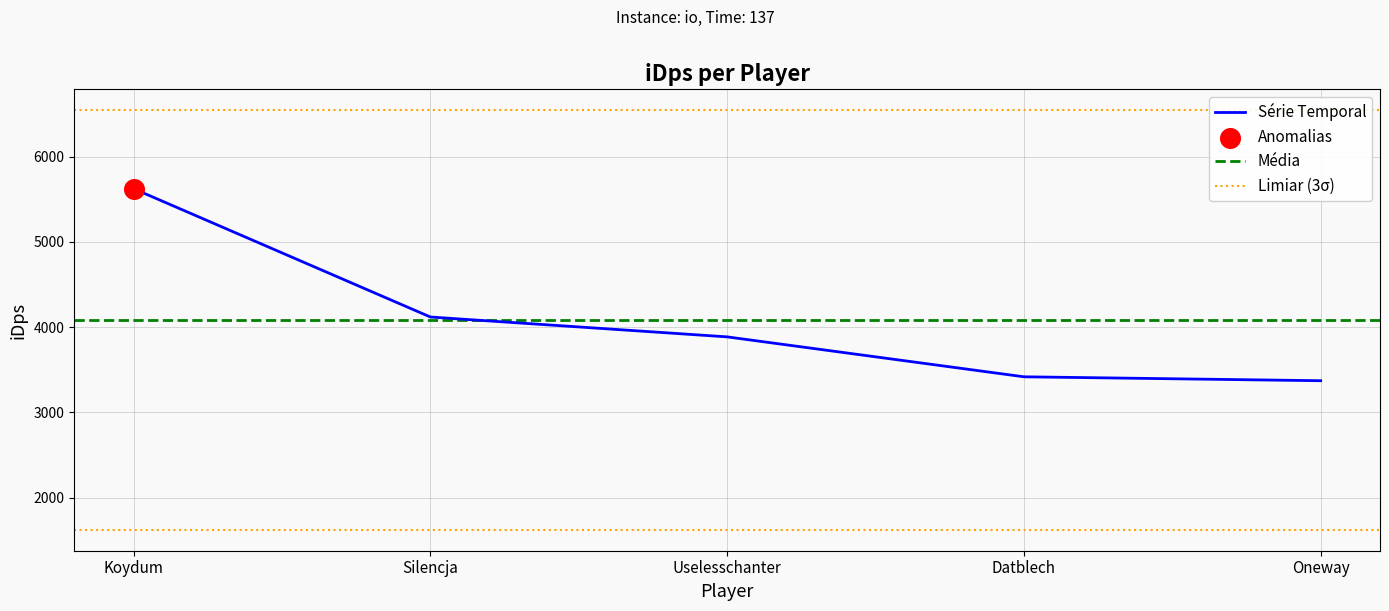

Between Silencja and Oneway, which is larger?

Silencja